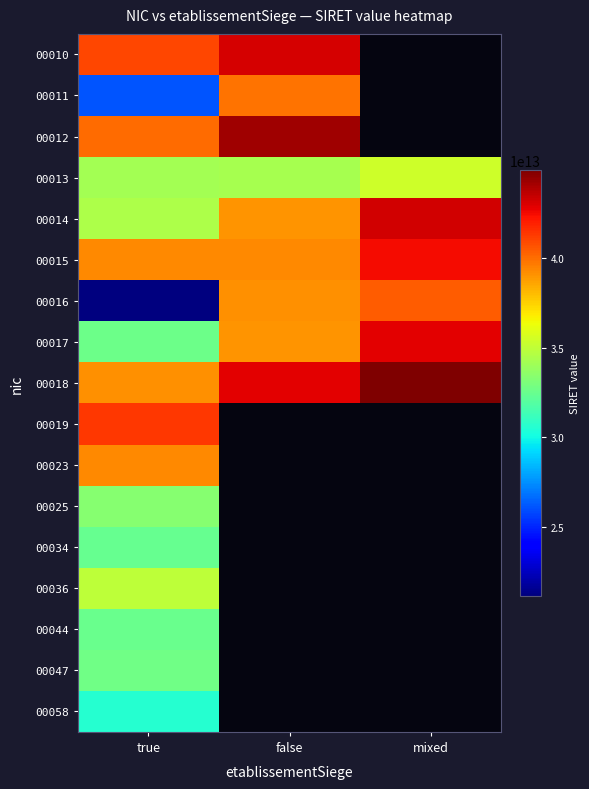

What is the smallest value displayed?

21140007200016.0